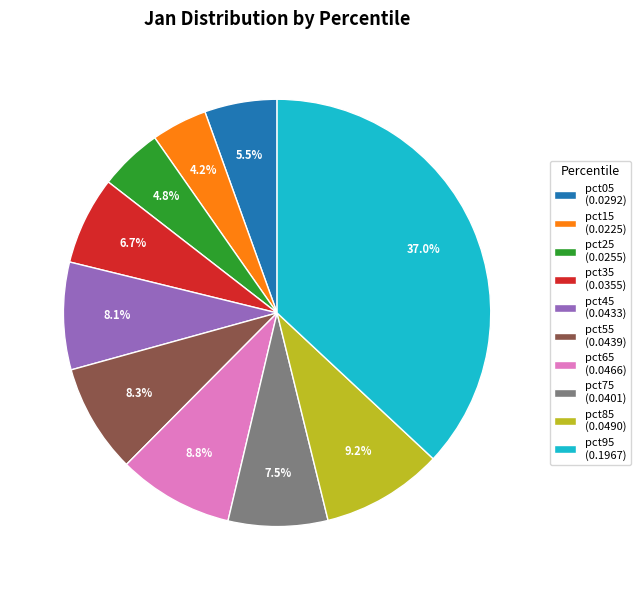

What is the largest slice in the pie chart?

pct95